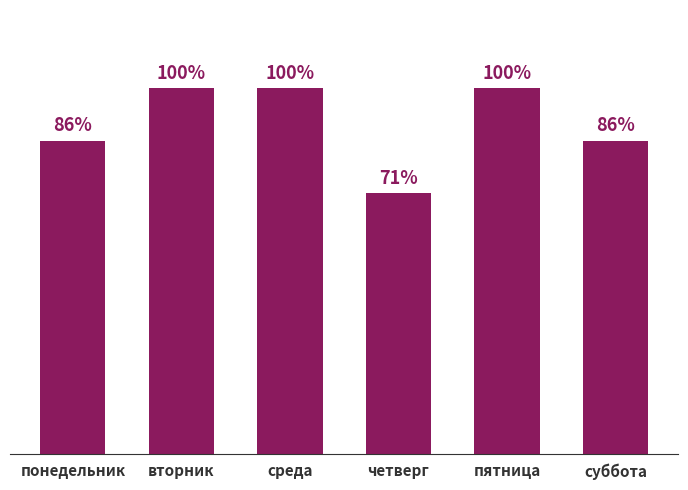

Does the chart contain any negative values?

No